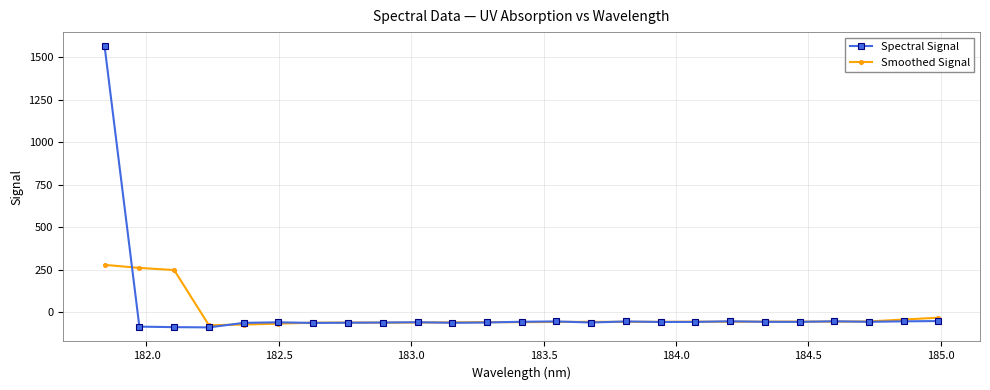

In Spectral Signal, how many points are lower than both neighbors (excluding endpoints)?

7